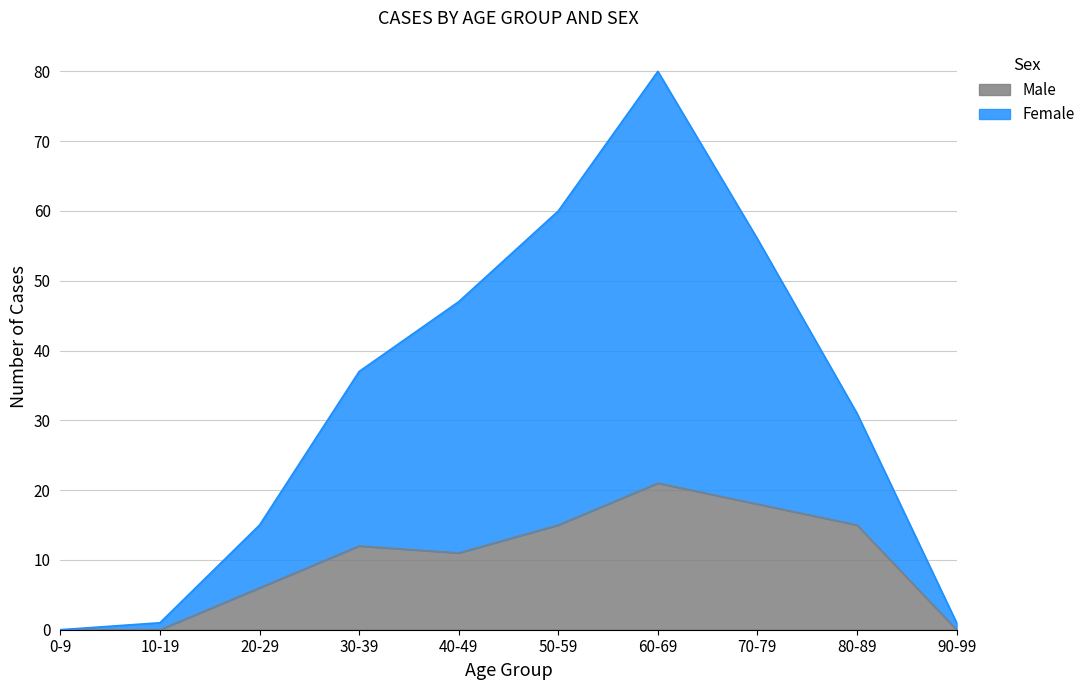

At which label does Male reach its peak?

60-69